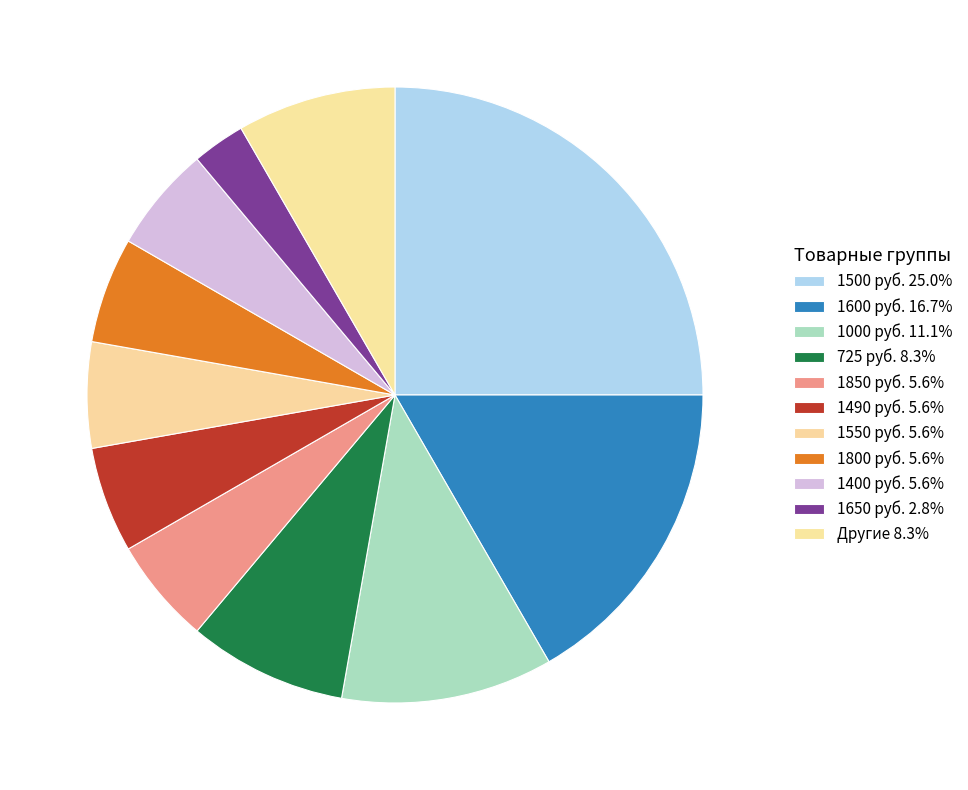

Count the number of slices in the pie.

11